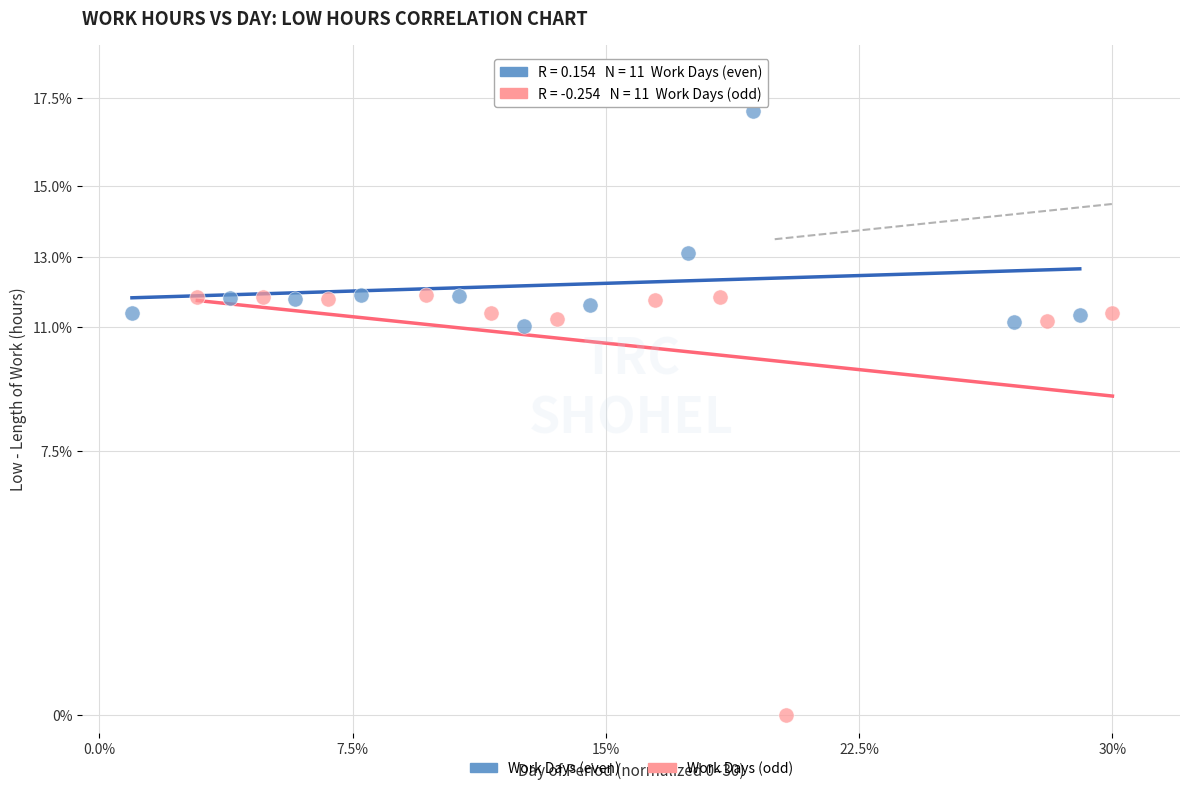

Which series has the widest spread of Y values?

Work Days (odd)